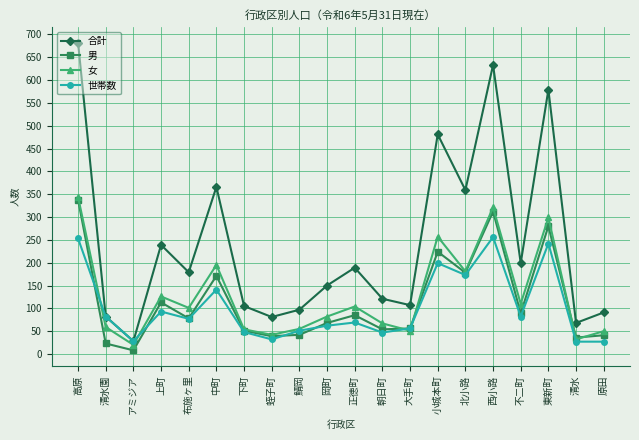

Between 中町 and 原田, which series saw the biggest shift?

合計